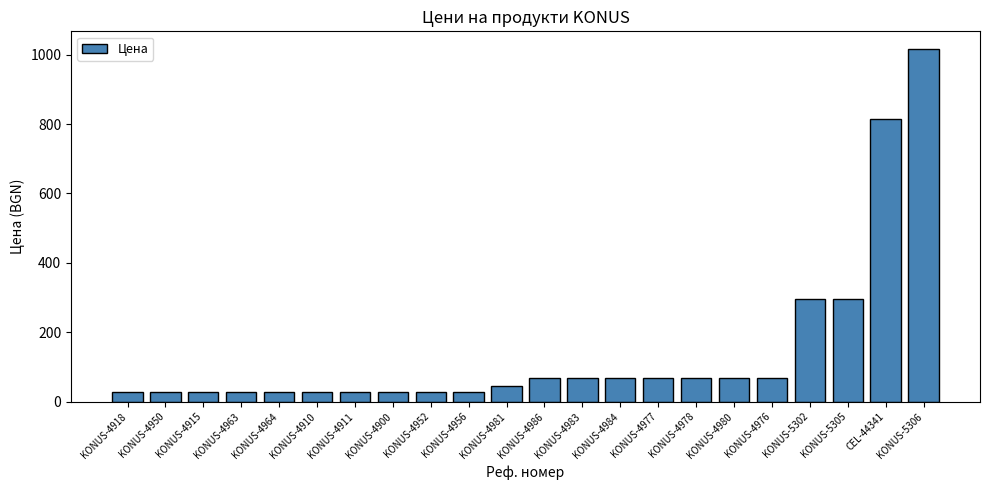

What is the value of the 11th bar from the left?

43.7